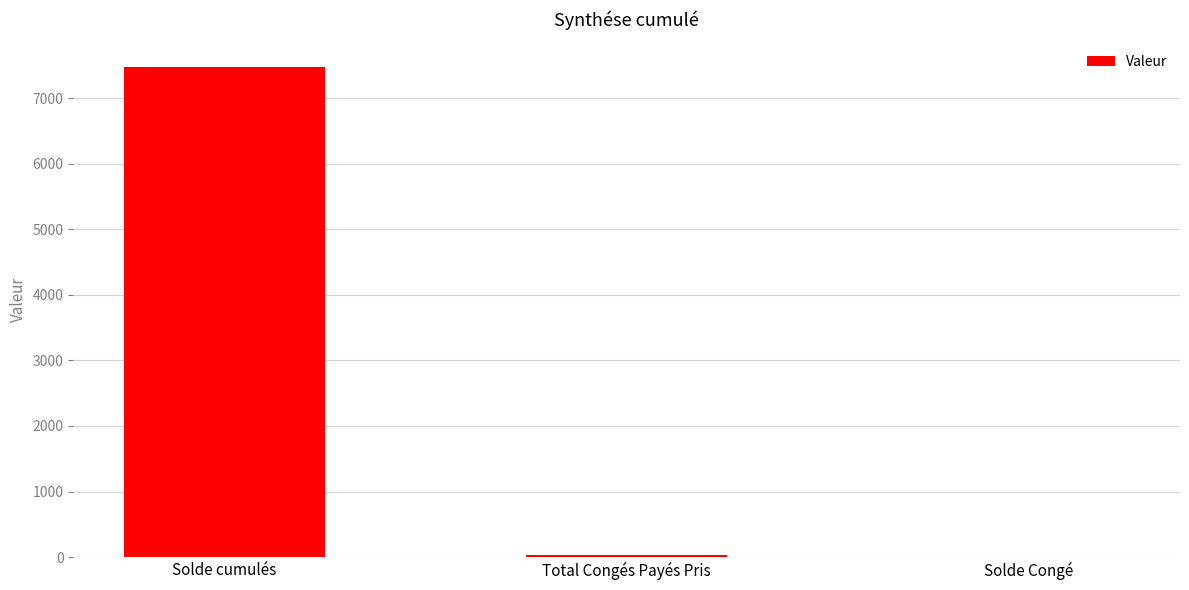

Which has a higher value, Solde cumulés or Total Congés Payés Pris?

Solde cumulés